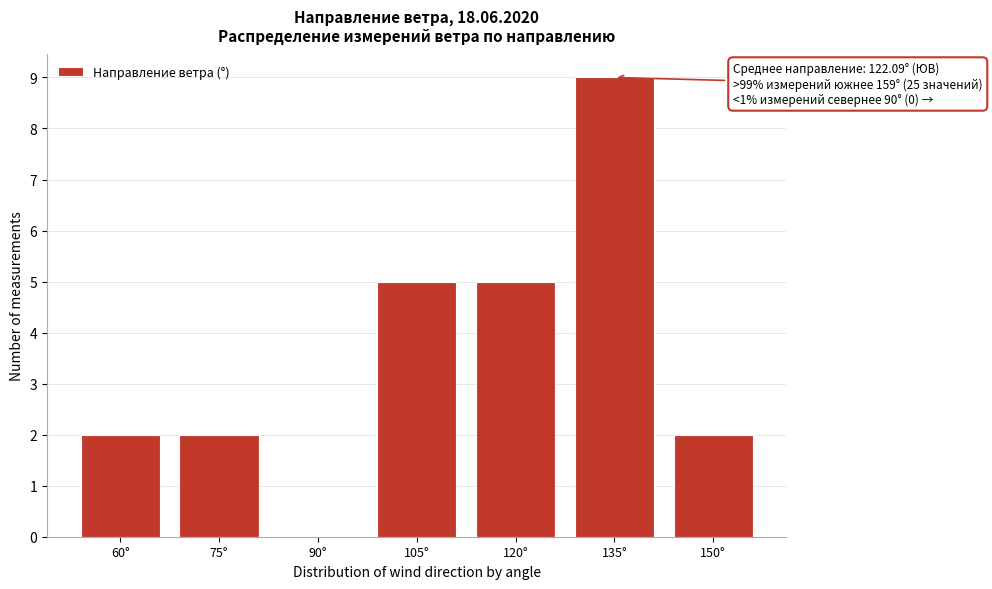

Reading left to right, transcribe all the data shown in this chart.

60°=2	75°=2	90°=0	105°=5	120°=5	135°=9	150°=2